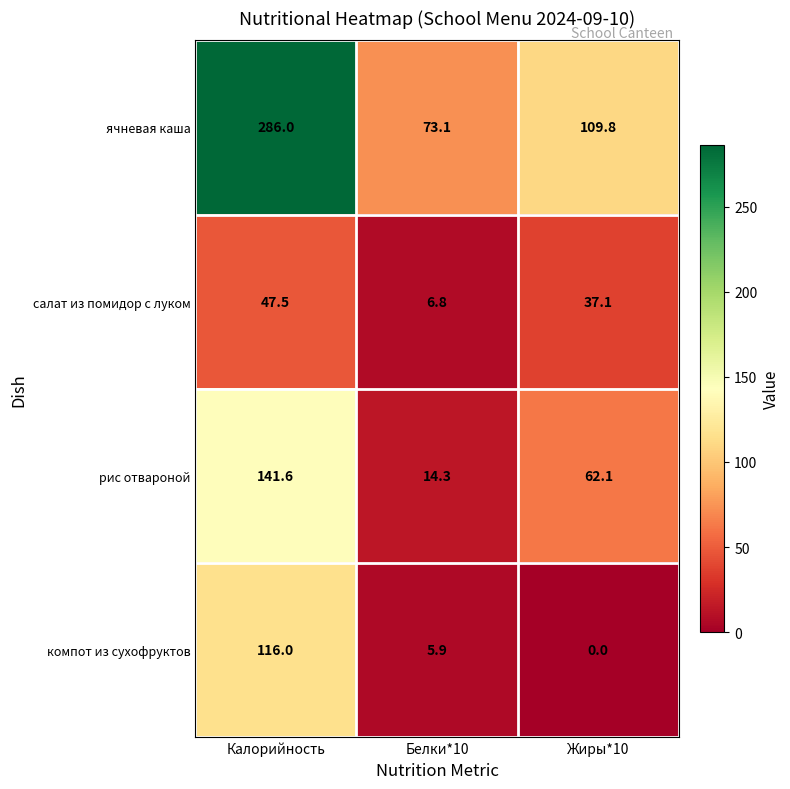

Reading right to left, extract all data points from this chart.

ячневая каша: Жиры*10=109.8	Белки*10=73.1	Калорийность=286.0
салат из помидор с луком: Жиры*10=37.1	Белки*10=6.8	Калорийность=47.5
рис отвароной: Жиры*10=62.1	Белки*10=14.3	Калорийность=141.6
компот из сухофруктов: Жиры*10=0.0	Белки*10=5.9	Калорийность=116.0